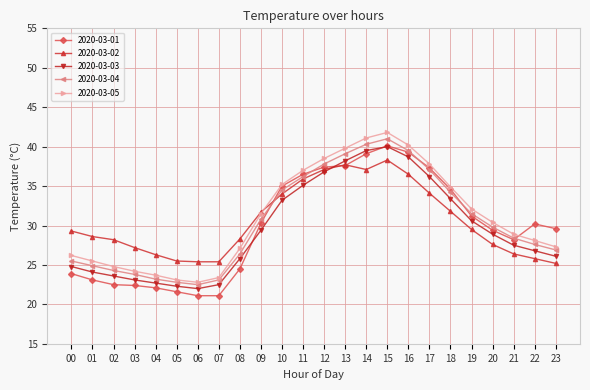

How many data points does each series have?

24